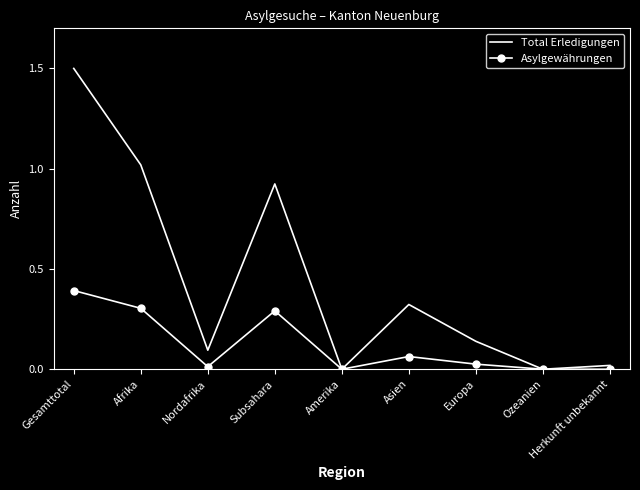

True or false: Asylgewährungen has a value of 0.1 at Subsahara.

False